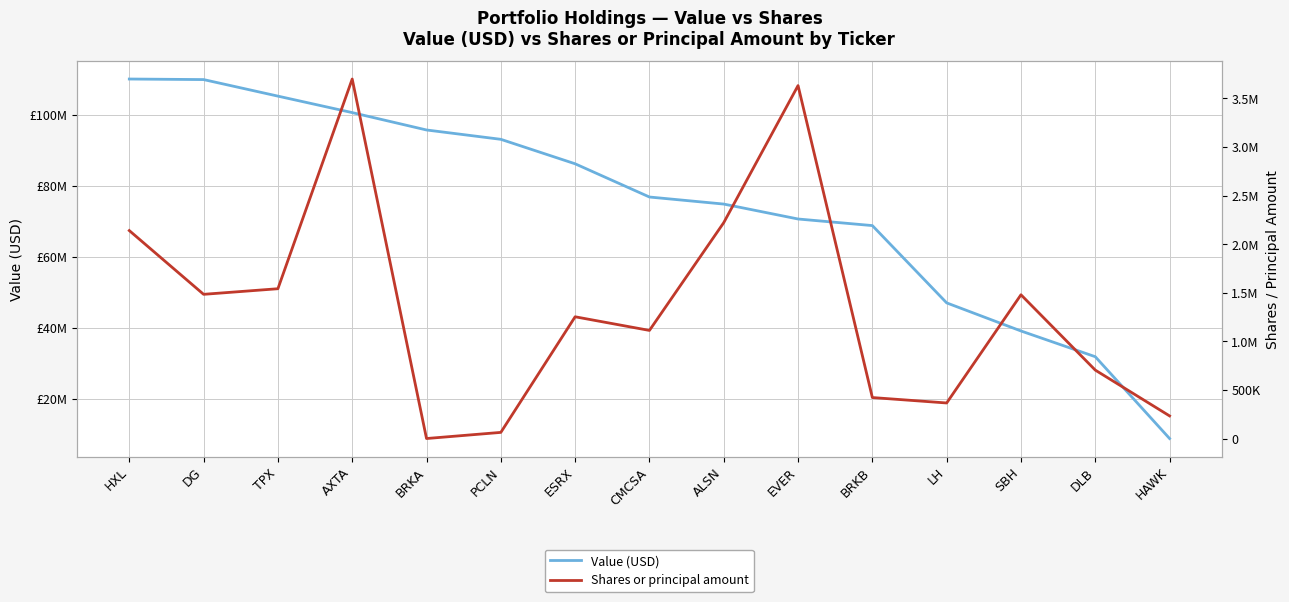

Which series has the widest spread of values?

Value (USD)